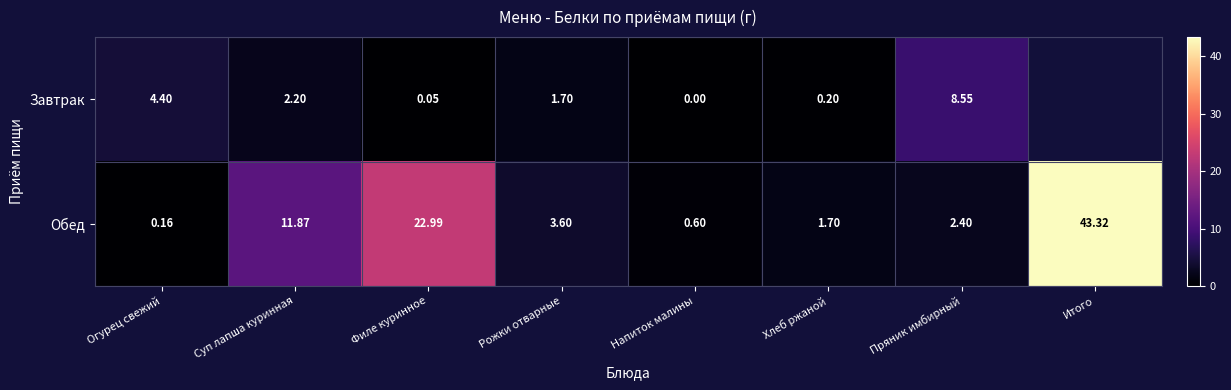

At Хлеб ржаной, list the series in order from smallest to largest.

Завтрак, Обед